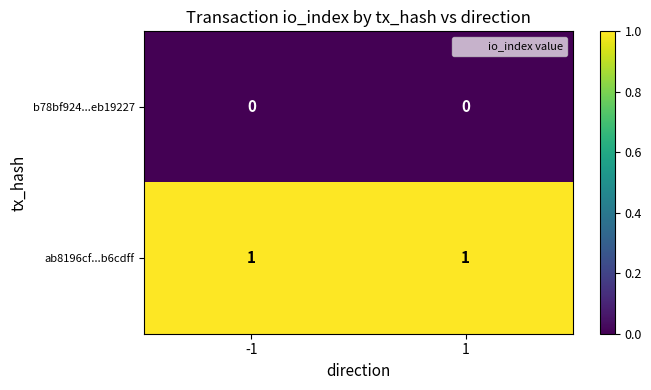

Is it true that b78bf924...eb19227 equals 0 at -1?

True